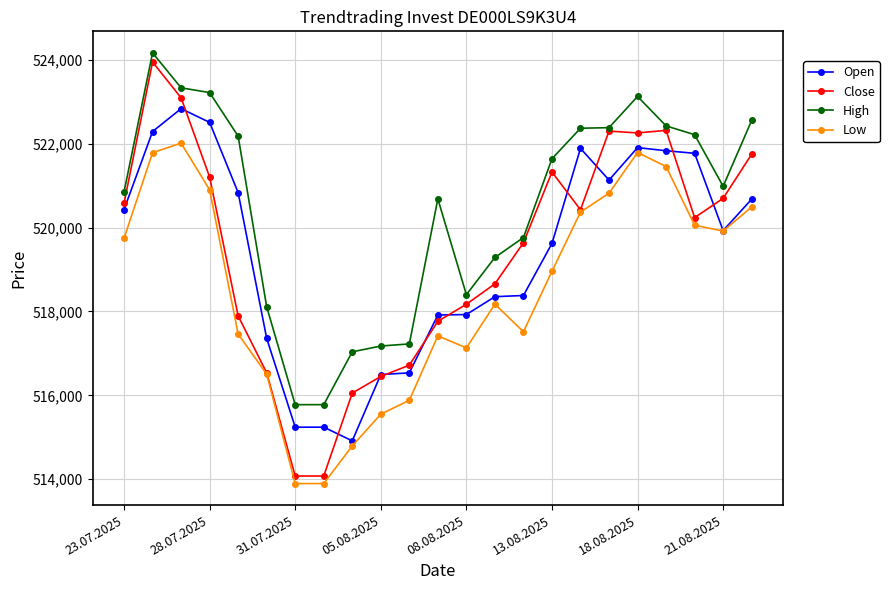

What is the highest value of the Close series?

523951